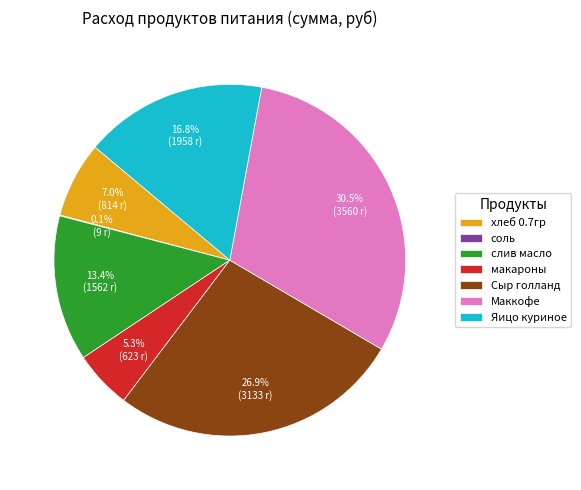

To the nearest percent, what percentage of the pie is Яицо куриное?

17%